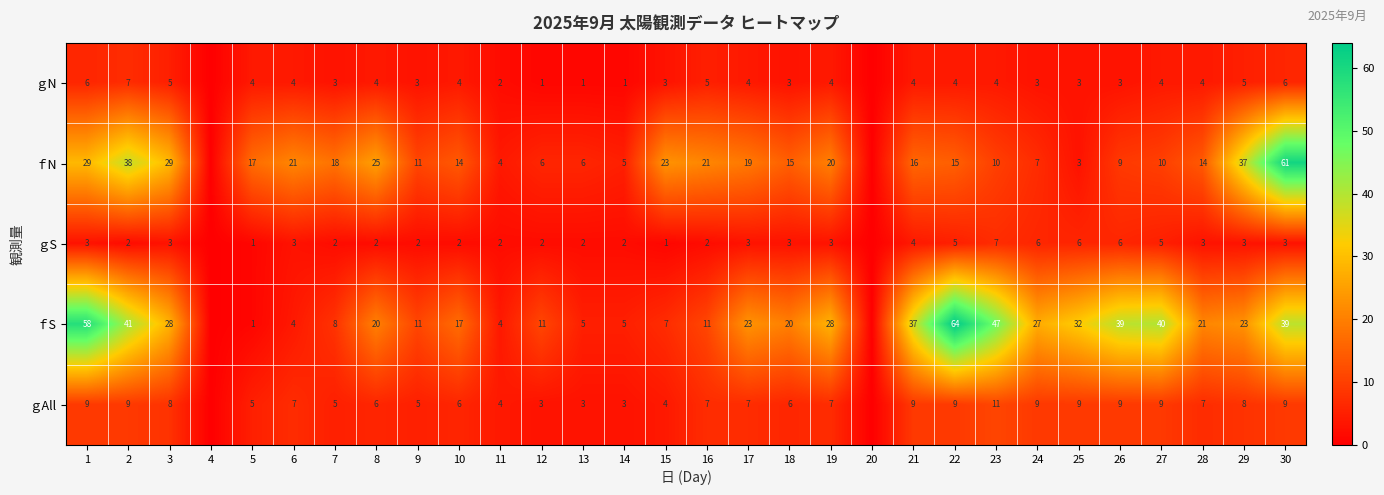

True or false: ｇAll has a value of 9 at 25.

True